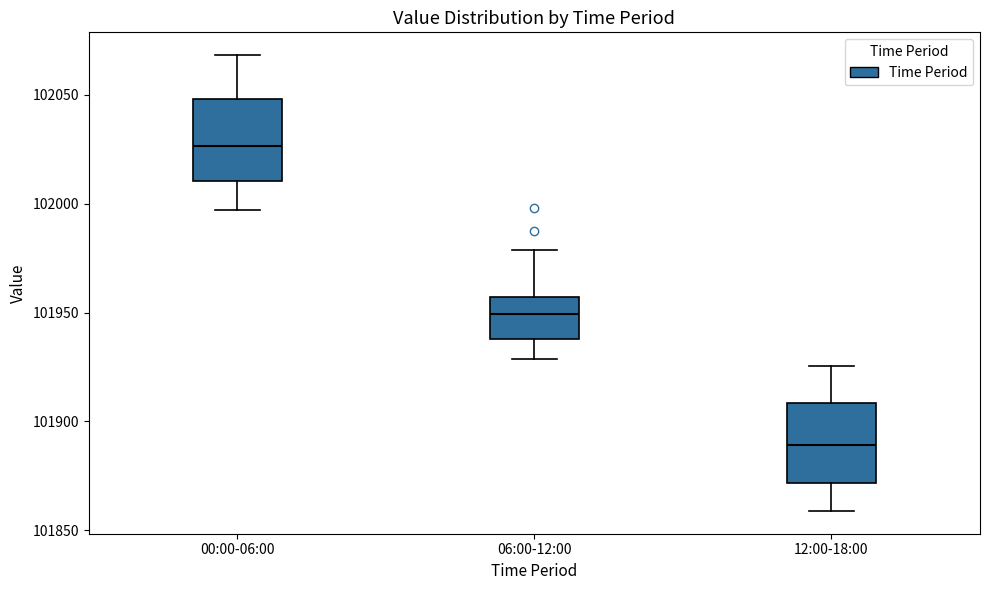

Reading left to right, transcribe this box plot: for each box, give where its median line is, the range the box spans, and where its two whiskers end, as read against the y-axis. The values are not printed on the chart, so give them approximately, as read against the axis.

00:00-06:00: median 102025, box 102010 to 102050, whiskers 101995 to 102070
06:00-12:00: median 101950, box 101940 to 101955, whiskers 101930 to 101980
12:00-18:00: median 101890, box 101870 to 101910, whiskers 101860 to 101925